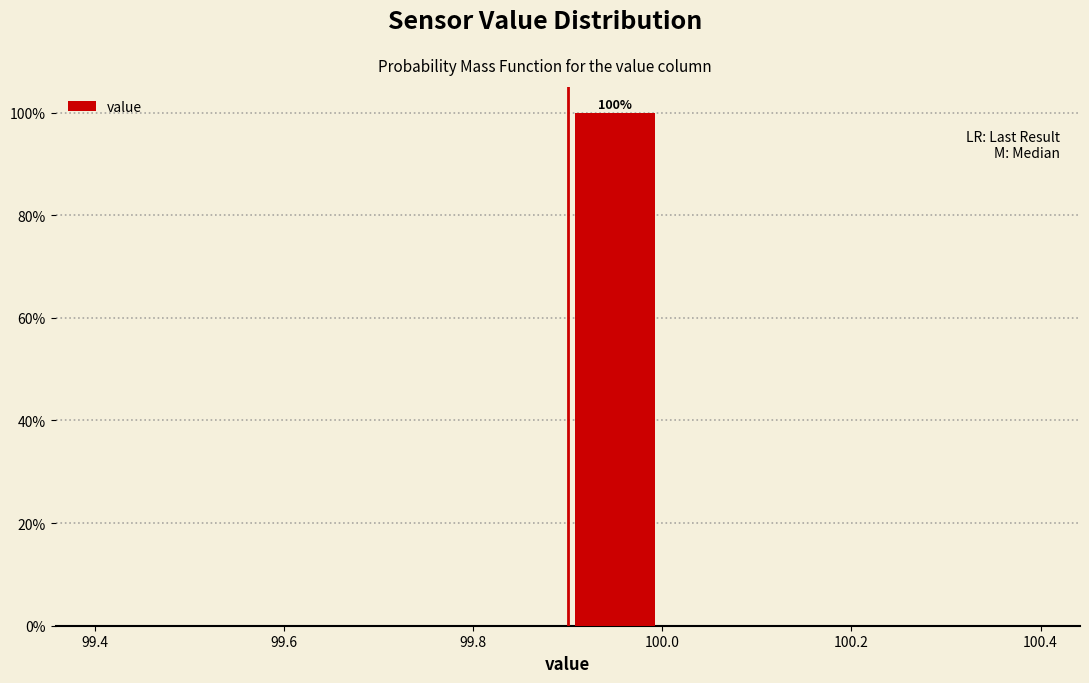

Which range on the x-axis has the tallest bar?

99.9 to 100.0